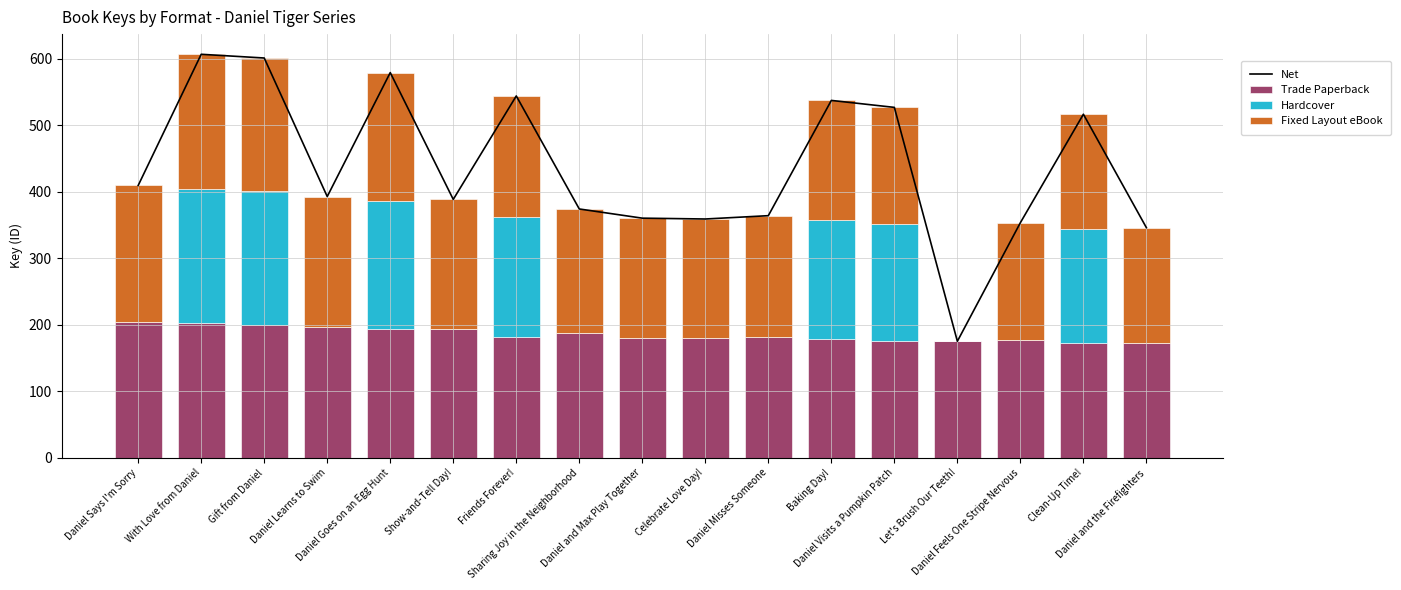

How many distinct data groups are displayed?

4